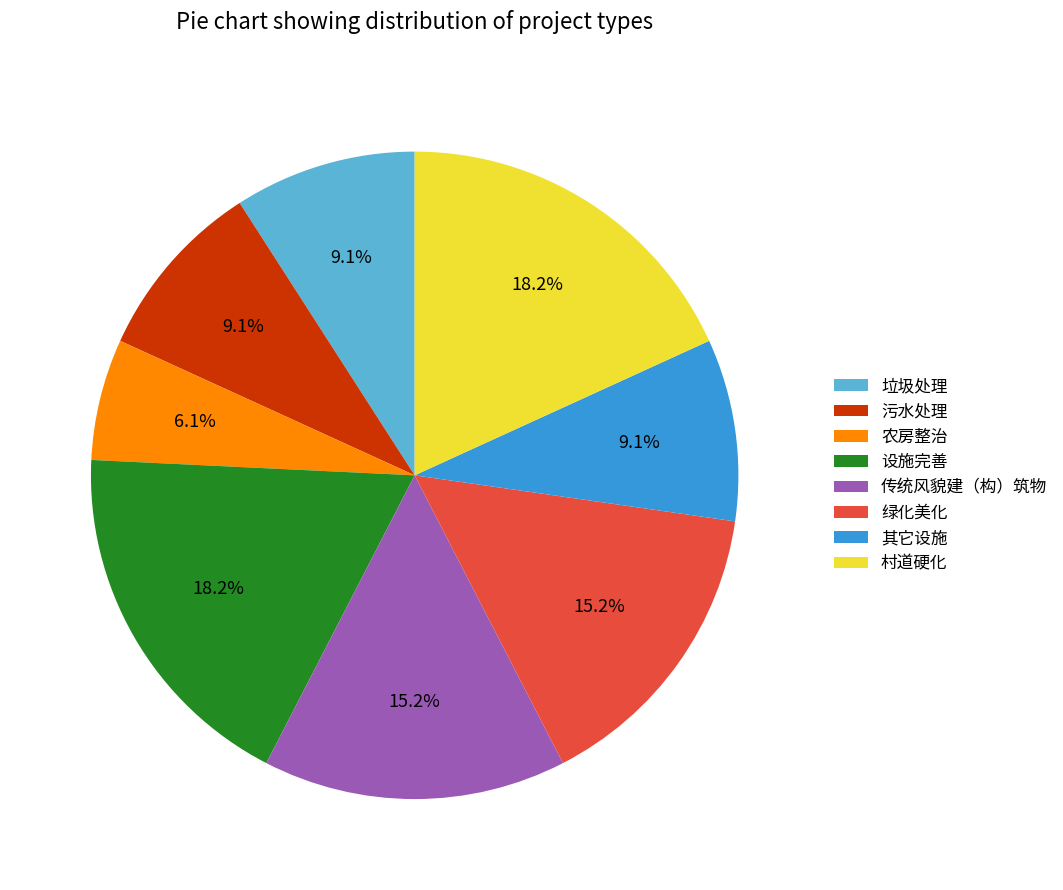

Which category has the smallest portion of the pie?

农房整治